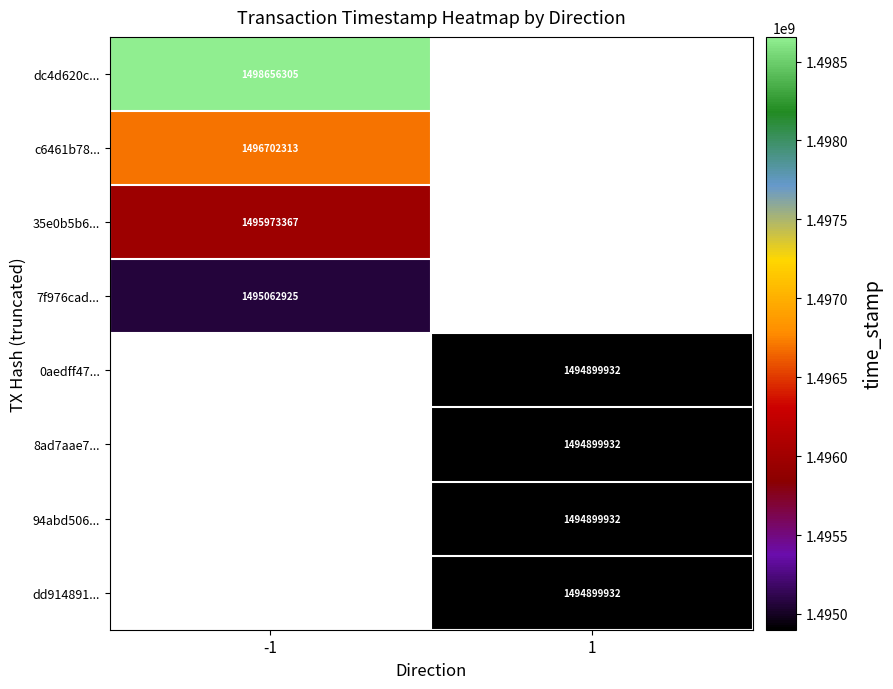

The value of 8ad7aae7... at 1 is 1494899932. True or false?

True